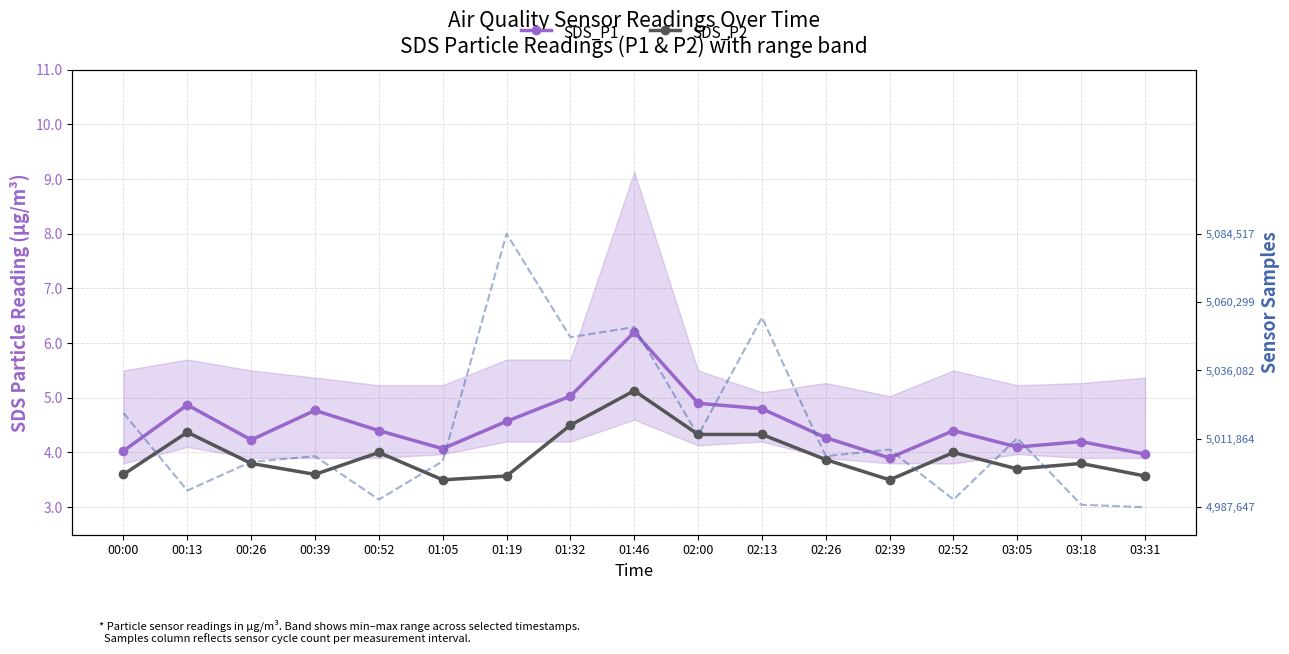

Is the value of SDS_P2 at 00:39 greater than the value of SDS_P1 at 02:00?

No